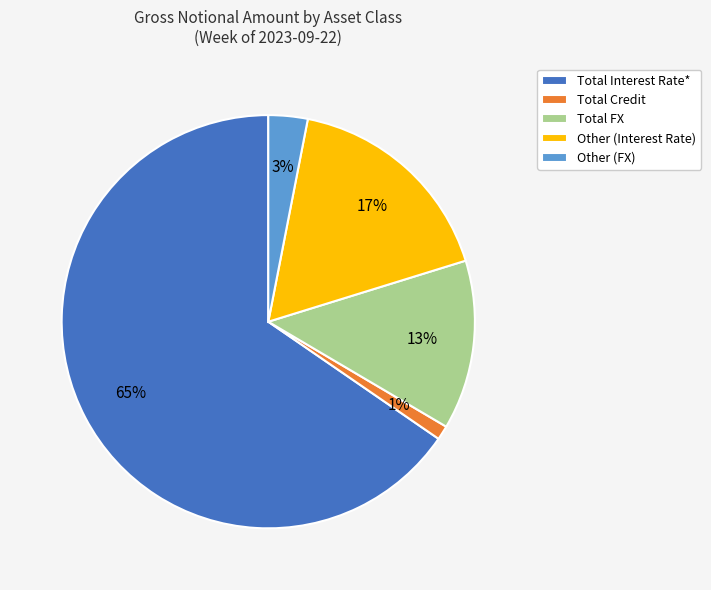

How many slices are in this pie chart?

5